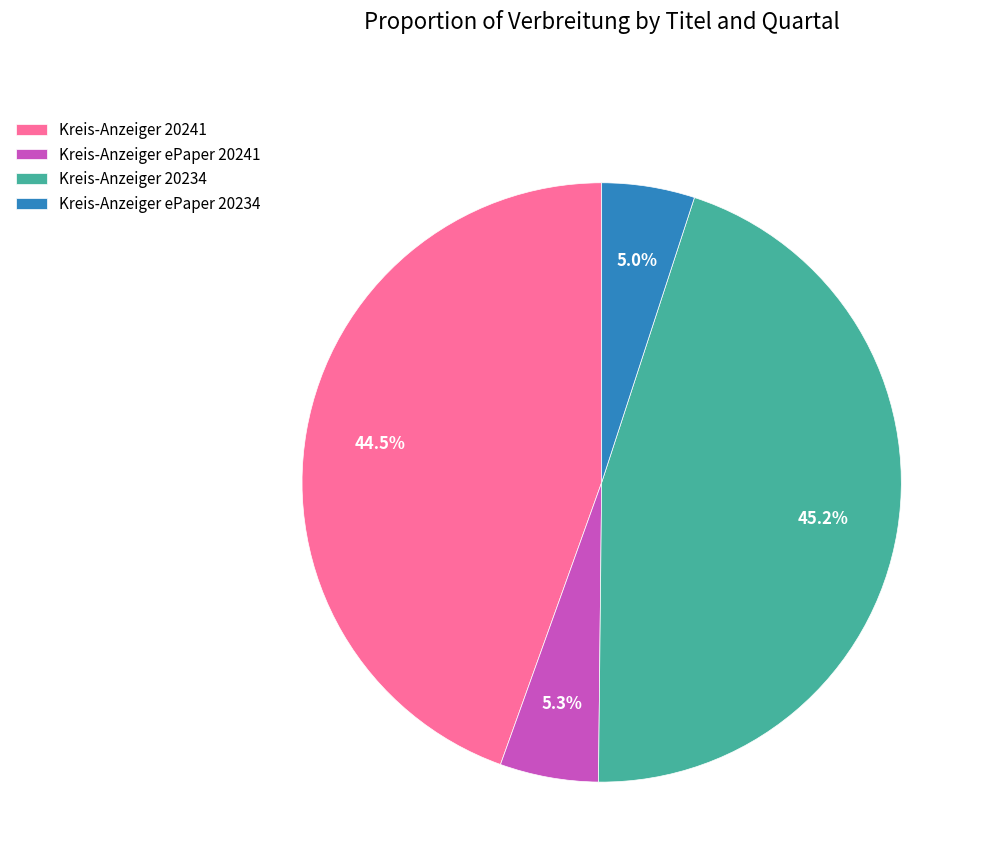

To the nearest percent, what is the combined percentage of Kreis-Anzeiger ePaper 20234 and Kreis-Anzeiger 20234?

50%